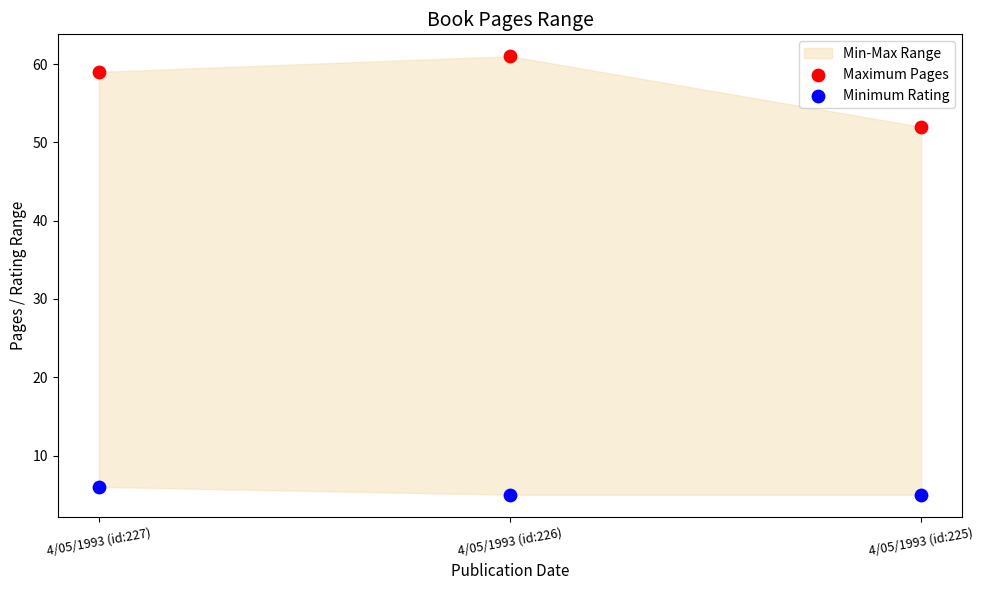

Which series contains the lowest Y value?

Minimum Rating